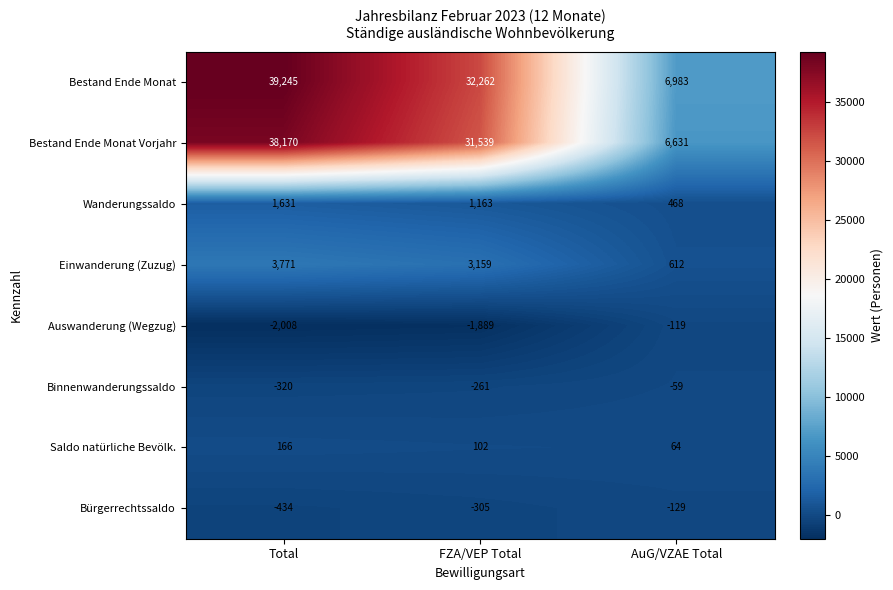

At which category is the sum across all series the highest?

Total